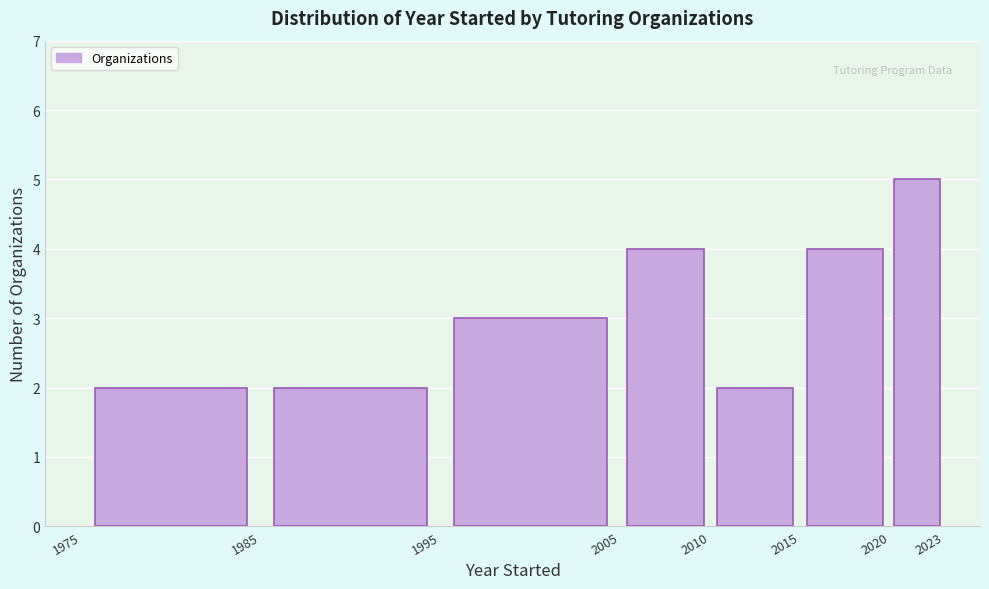

Which range on the x-axis has the tallest bar?

2020 to 2023